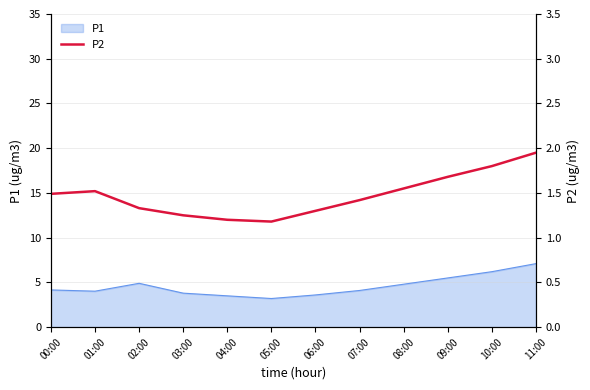

The P1 series shows 2.7 at 07:00. True or false?

False